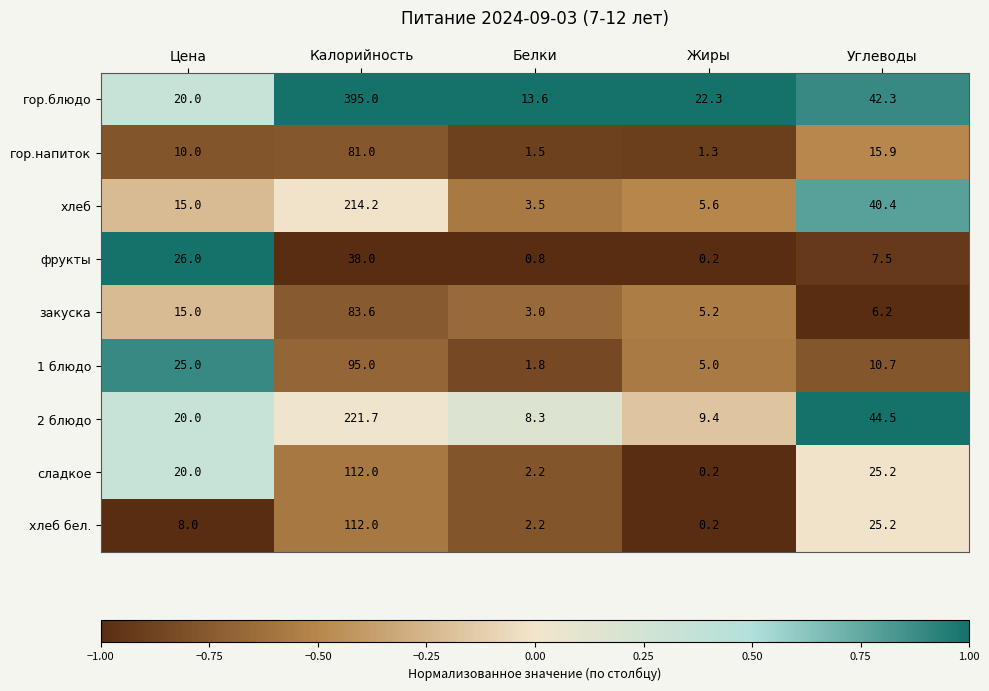

Rank the categories by 1 блюдо value from highest to lowest.

Калорийность, Цена, Углеводы, Жиры, Белки